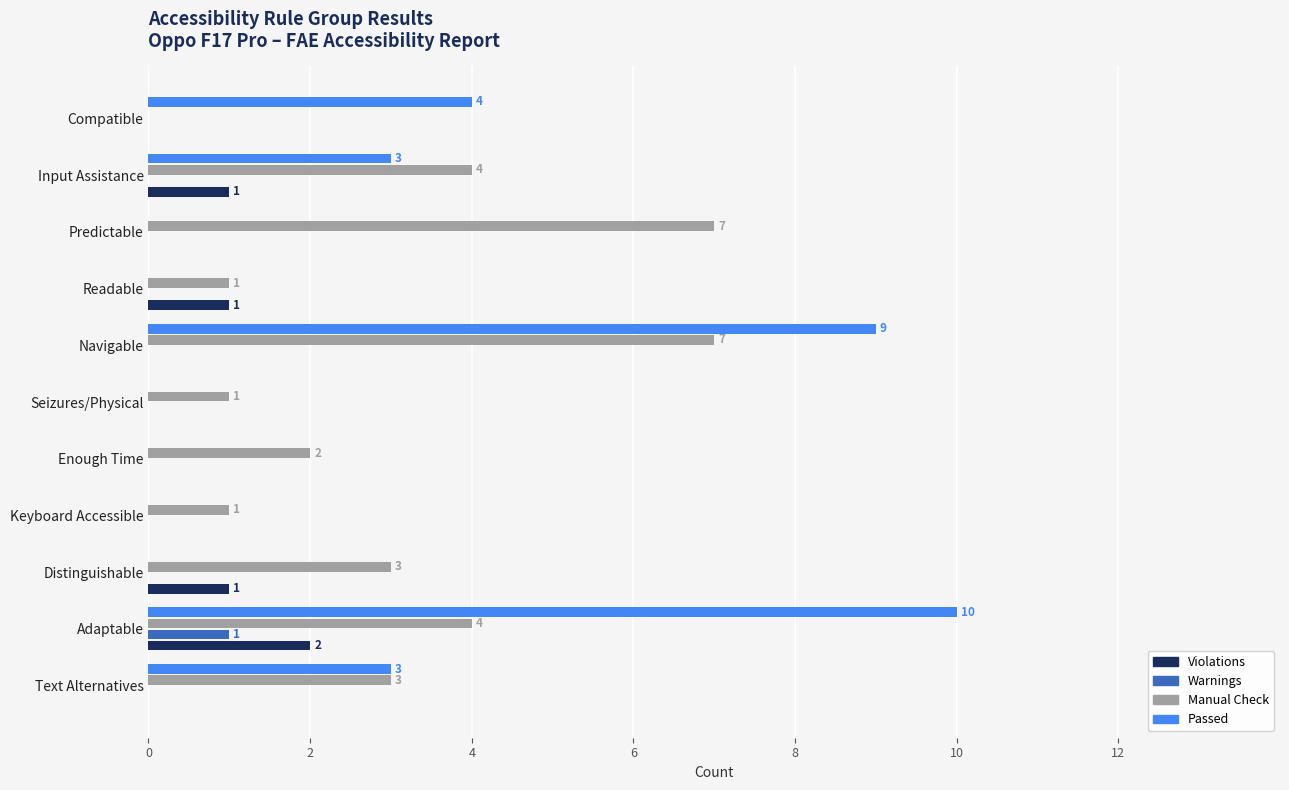

What is the total value across all series at Predictable?

7